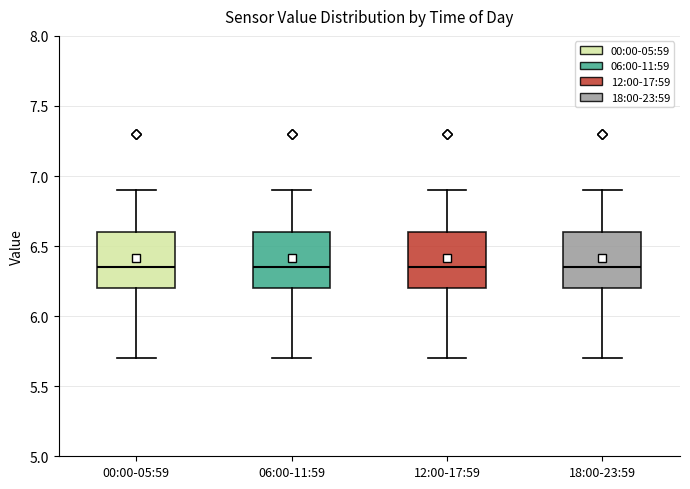

Where does the lower whisker of the box for 00:00-05:59 end on the y-axis? The values are not printed on the chart, so give them approximately, as read against the axis.

5.70